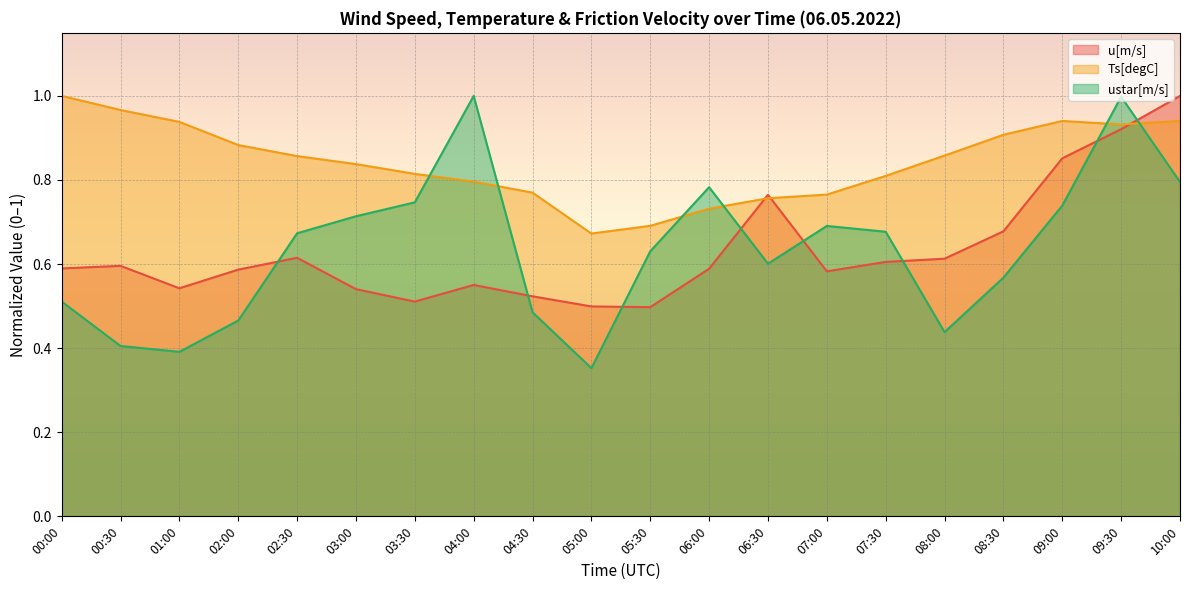

What is the total value across all series at 04:30?

1.8